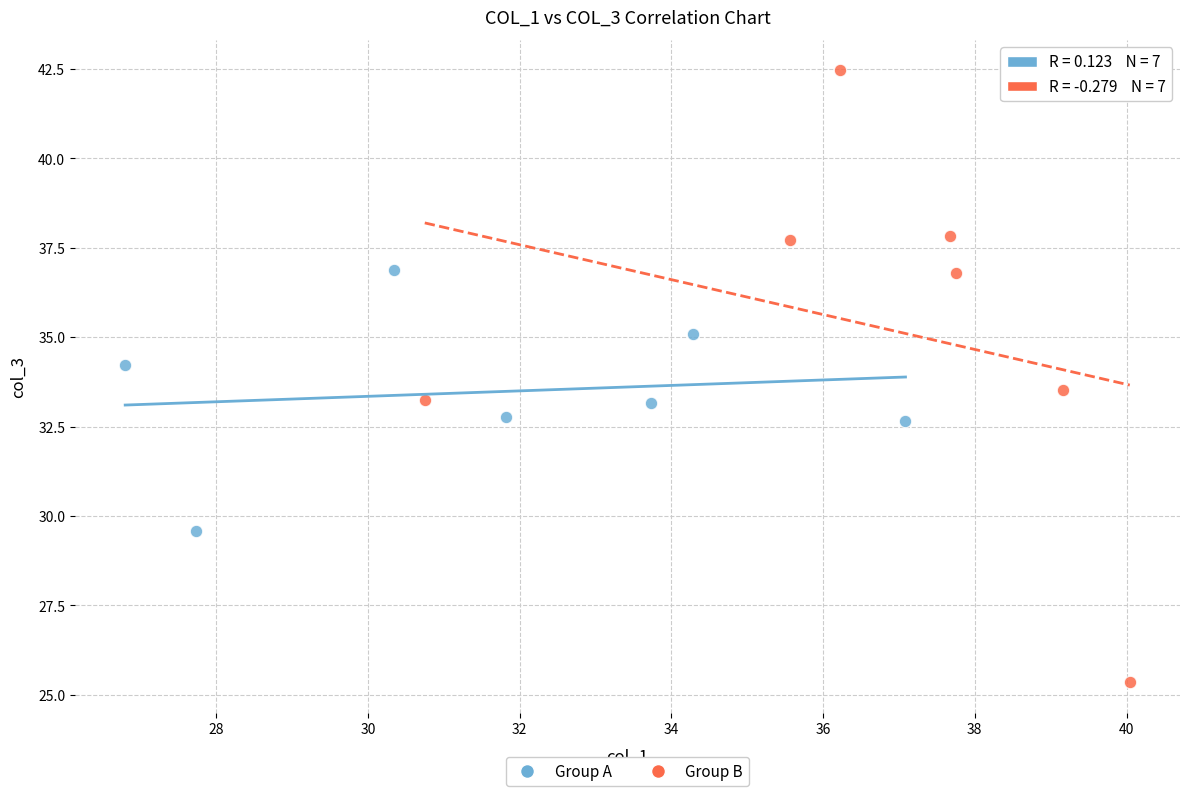

Which series has the widest spread of Y values?

Group B